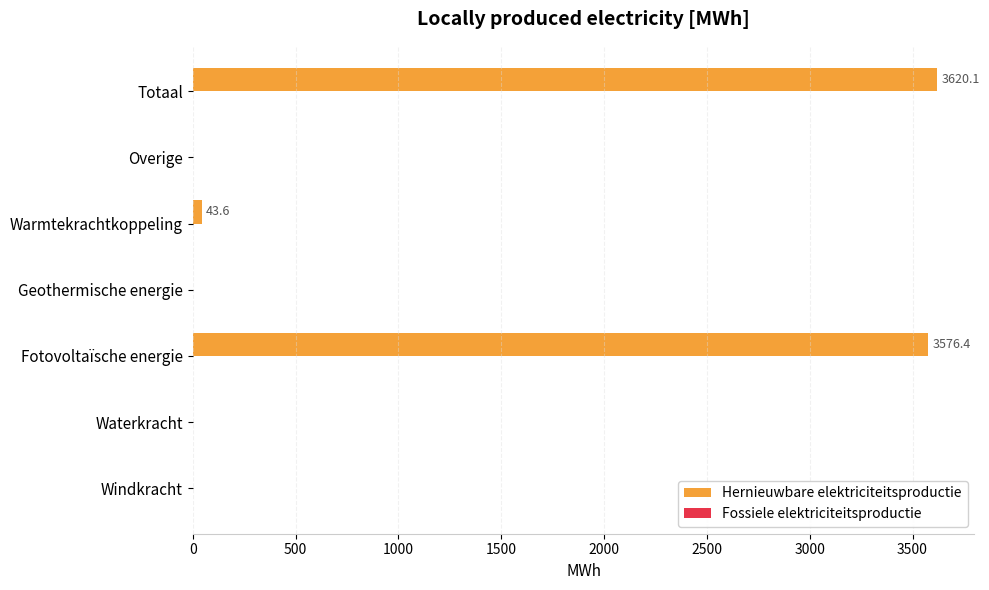

Is it true that the value at Windkracht is 2419.6?

False